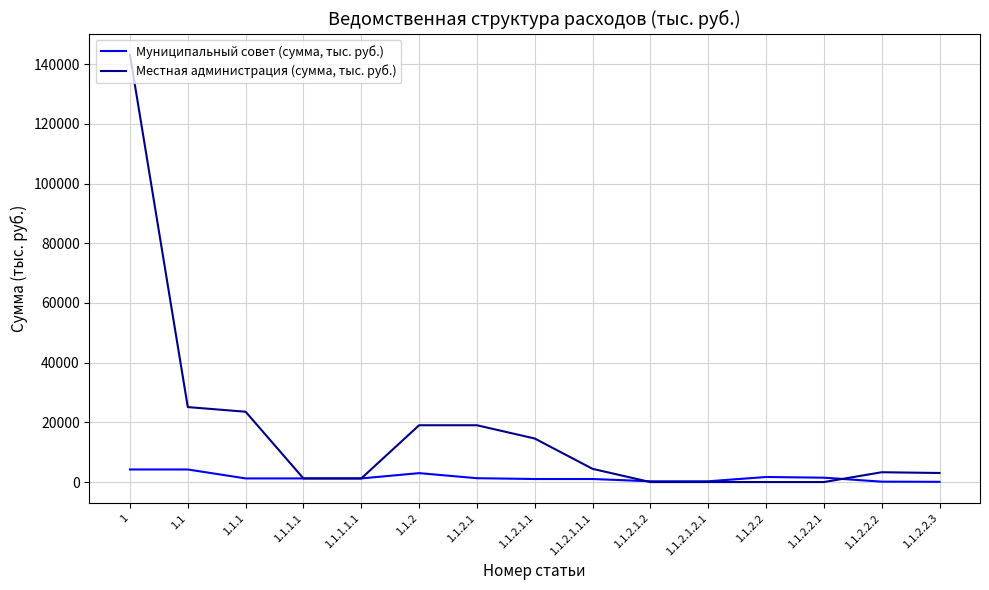

The value of Местная администрация (сумма, тыс. руб.) at 1.1.2.2.2 is 3295.7. True or false?

True